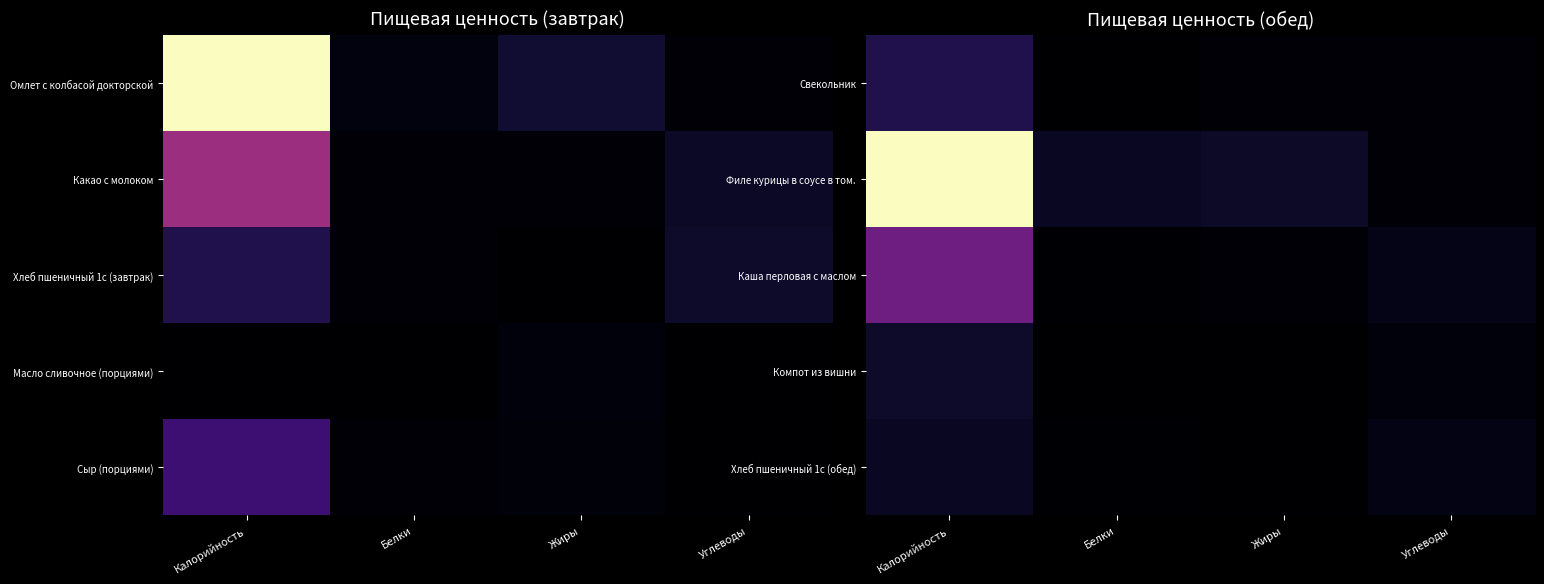

Between Белки and Жиры, which is larger?

Жиры